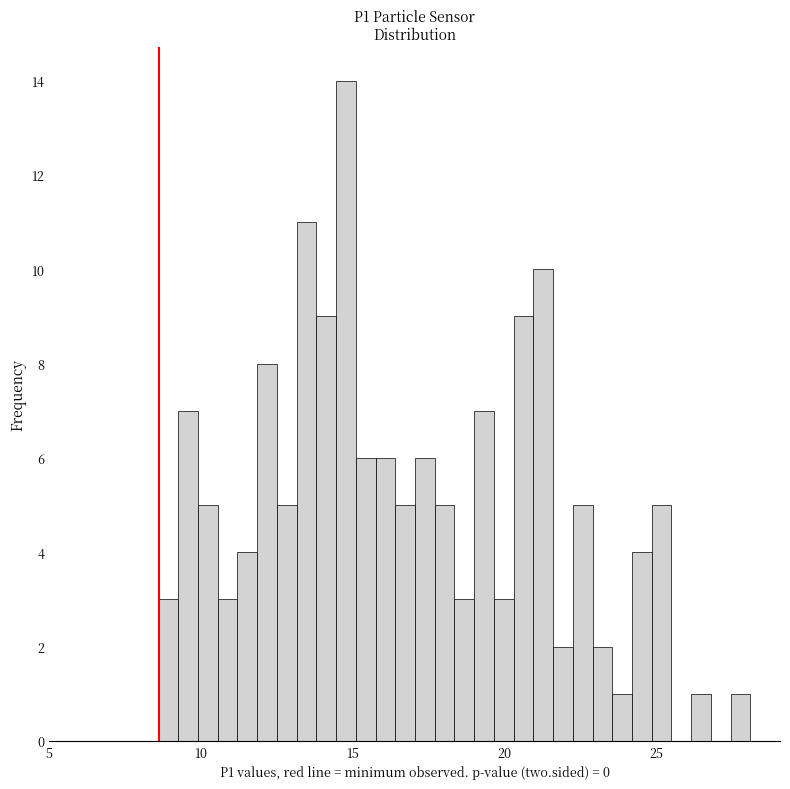

Around what value on the x-axis is the tallest bar? Give the approximate position of its centre, as read against the axis.

15.0